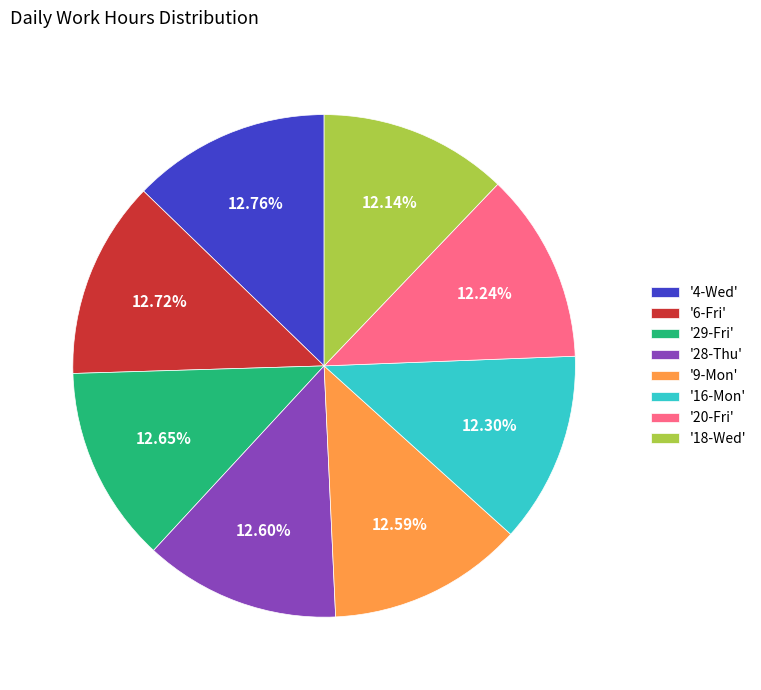

Between '4-Wed' and '20-Fri', which is larger?

'4-Wed'